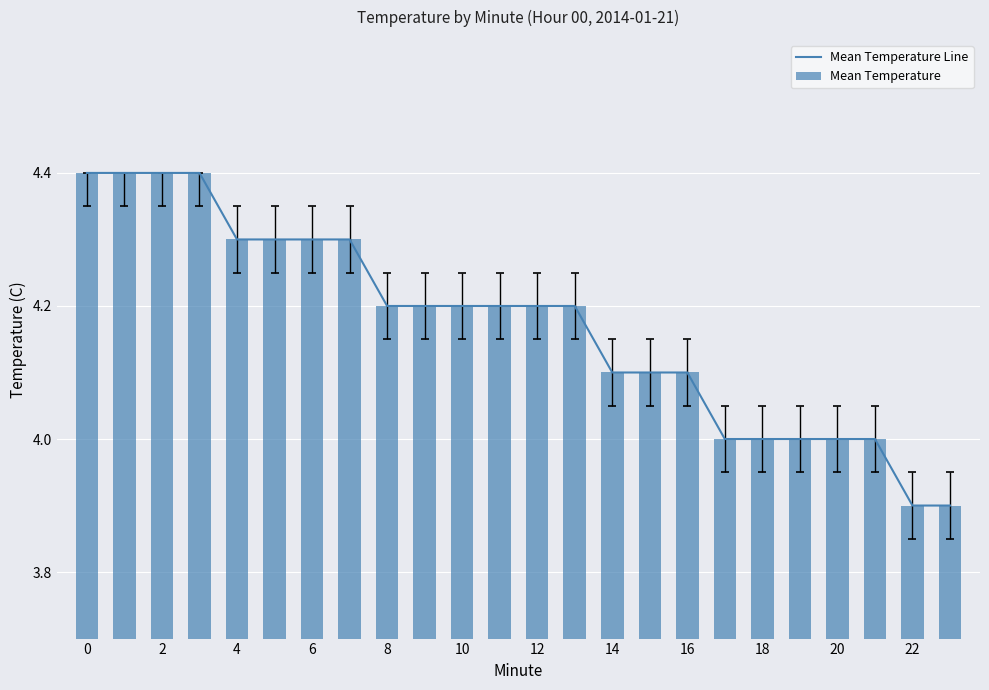

Rank the series at 0 from highest to lowest value.

Mean Temperature Line, Mean Temperature